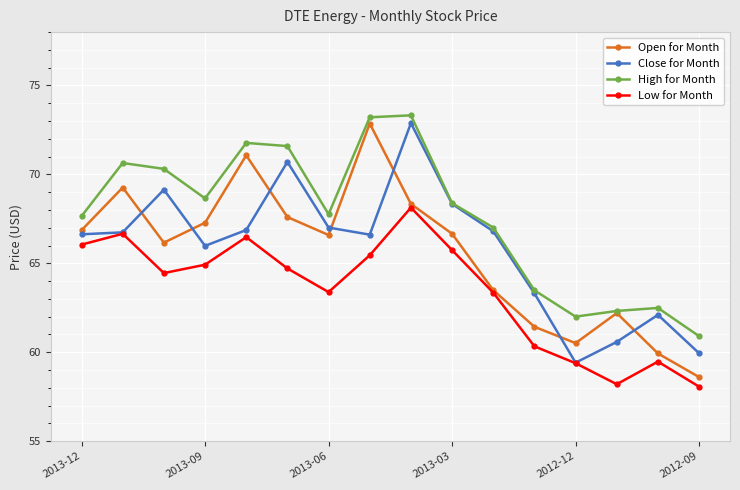

True or false: High for Month and Low for Month cross at least once.

False